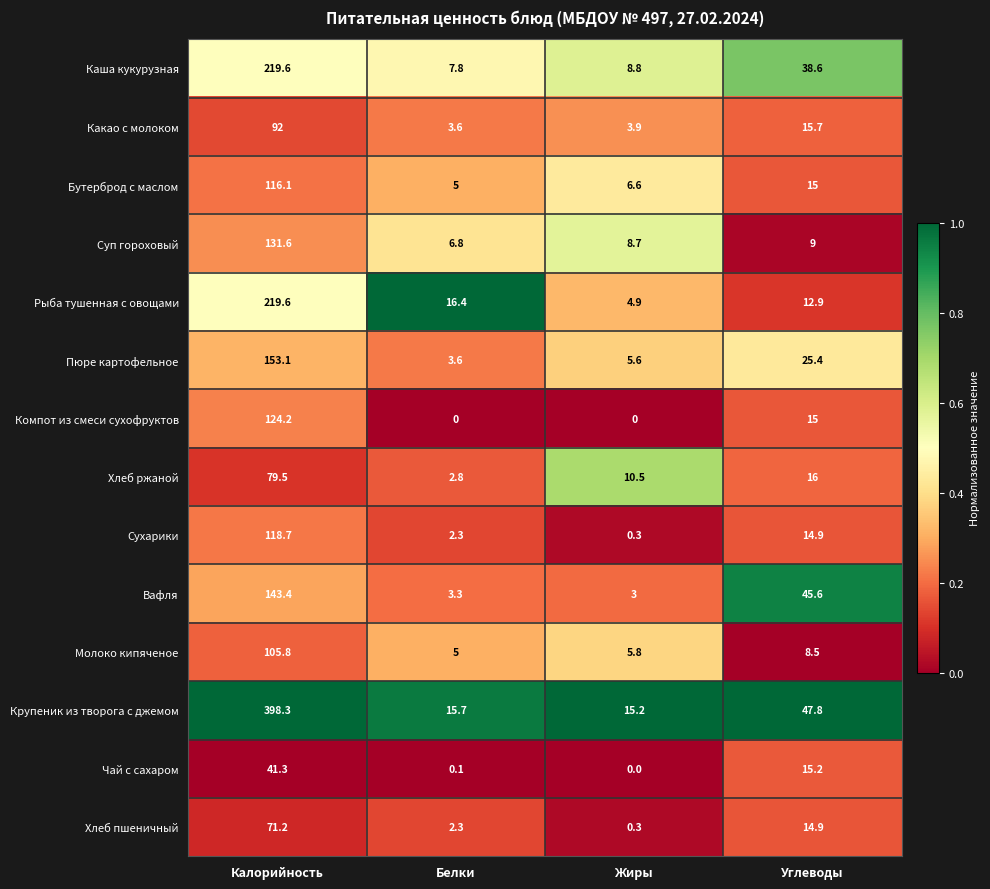

List the labels in order of Хлеб пшеничный value, smallest first.

Жиры, Белки, Углеводы, Калорийность